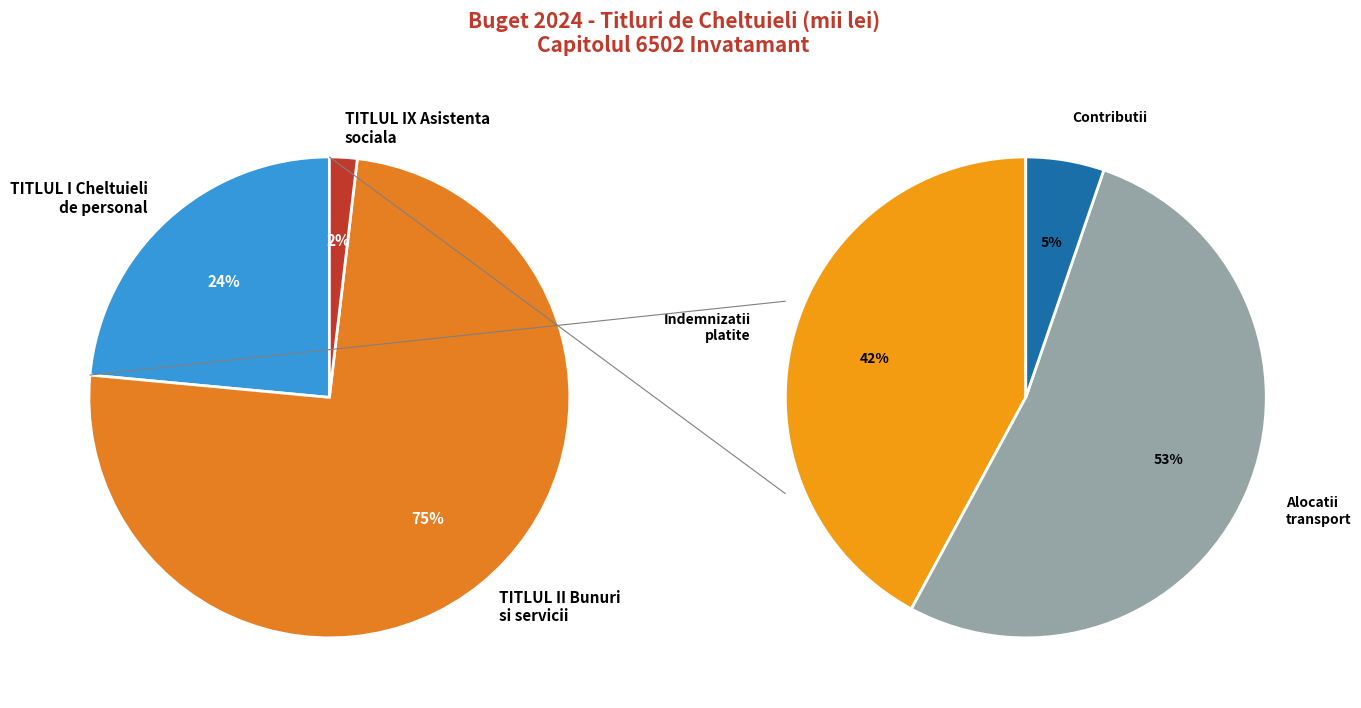

Between Asistenta sociala and Bunuri si servicii, which is larger?

Bunuri si servicii